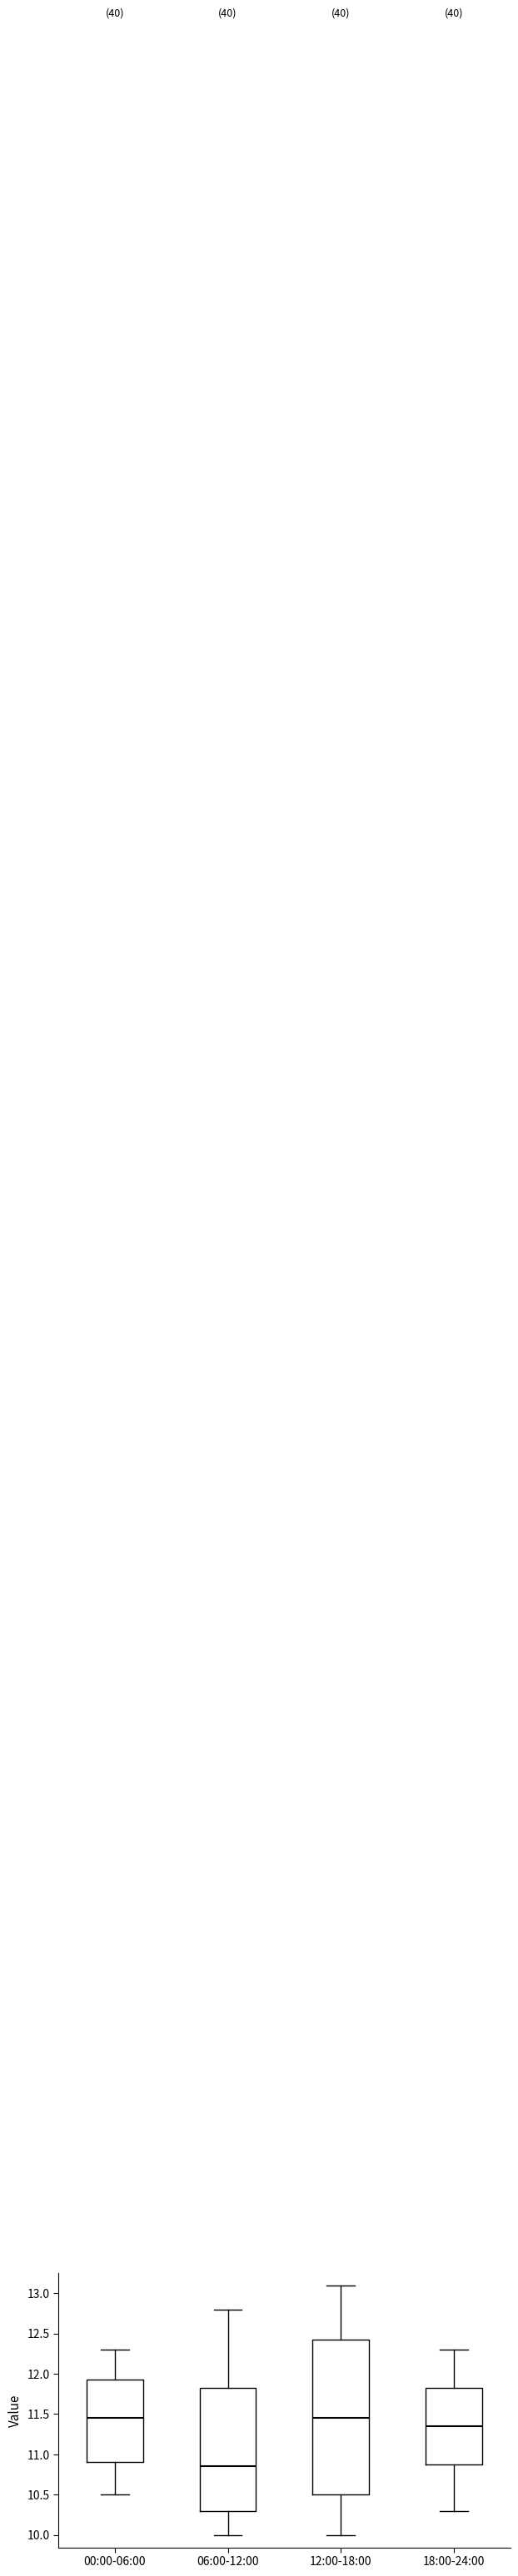

Which box is the tallest, from its lower edge to its upper edge?

12:00-18:00